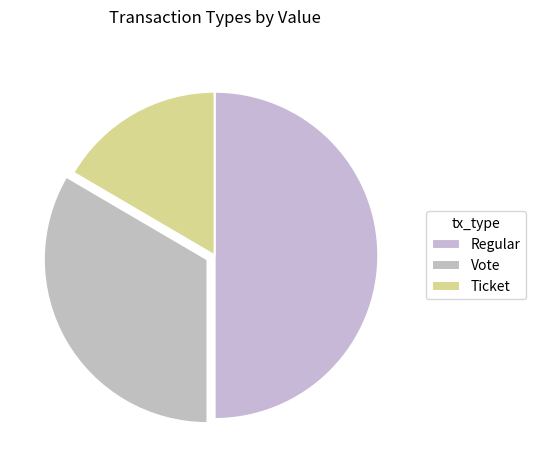

How many slices are in this pie chart?

3